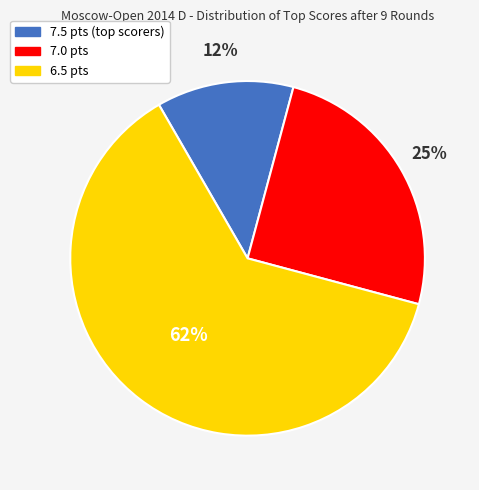

Is there a majority slice in this chart?

Yes